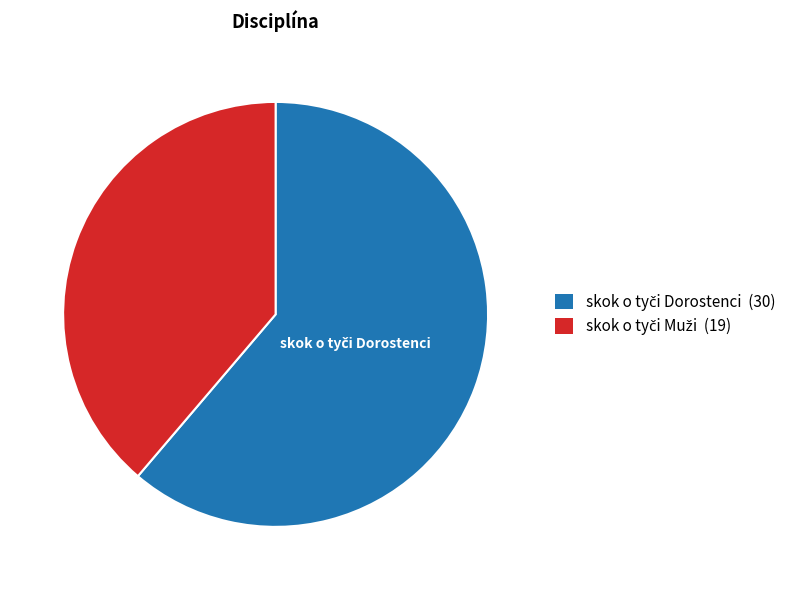

How many slices are in this pie chart?

2